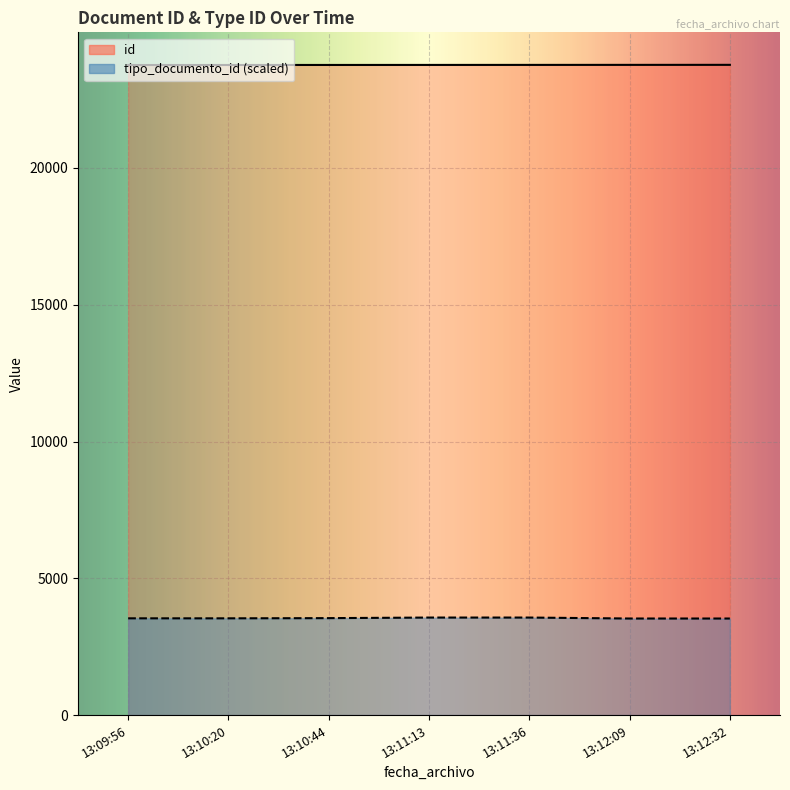

Is the value of id at 13:12:32 greater than the value of tipo_documento_id at 13:10:20?

Yes